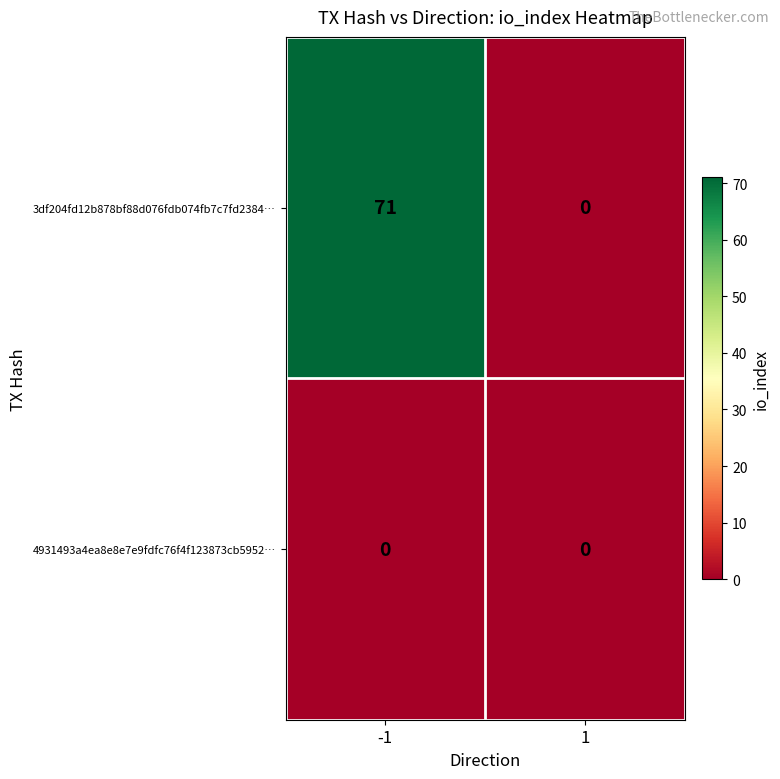

Is it true that 4931493a4ea8e8e7e9fdfc76f4f123873cb5952… equals 0 at 1?

True